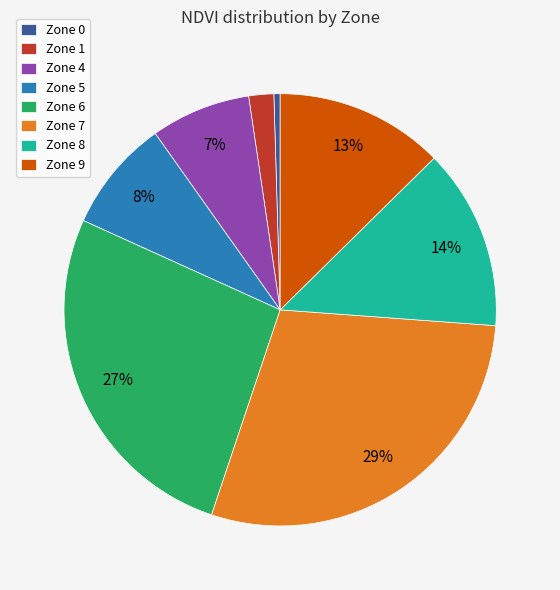

Is the sum of Zone 8 and Zone 7 greater than half?

No